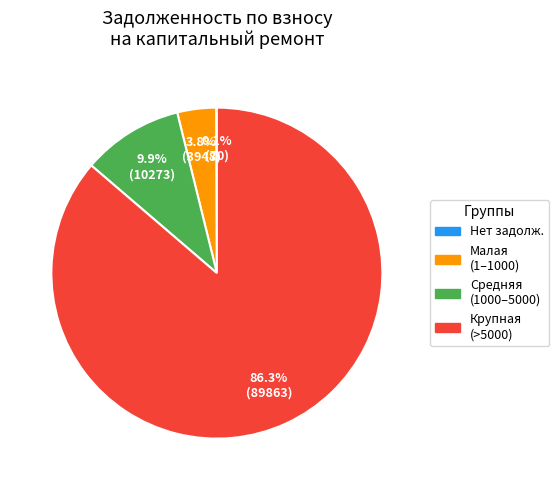

Does any single category account for the majority?

Yes